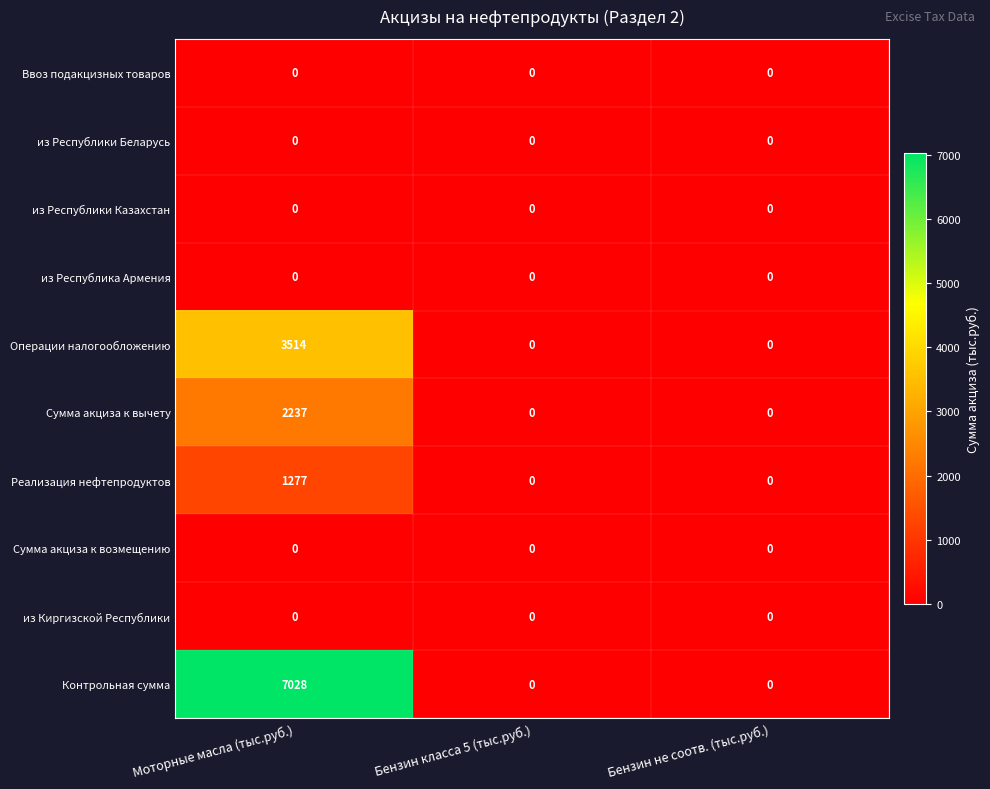

The value of Реализация нефтепродуктов at Бензин класса 5 (тыс.руб.) is 0. True or false?

True